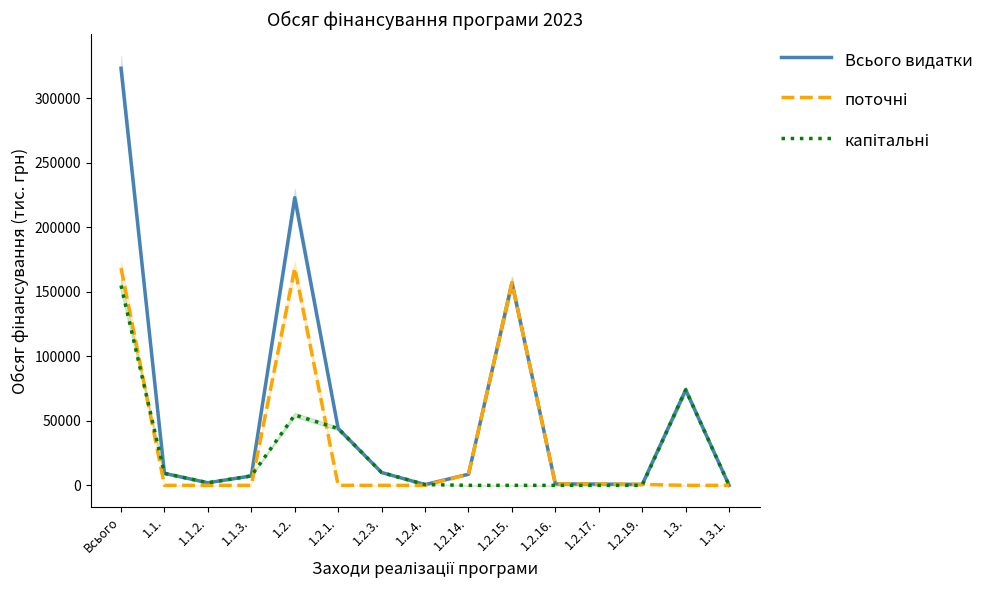

List the series in order of their overall mean, lowest first.

капітальні, поточні, Всього видатки